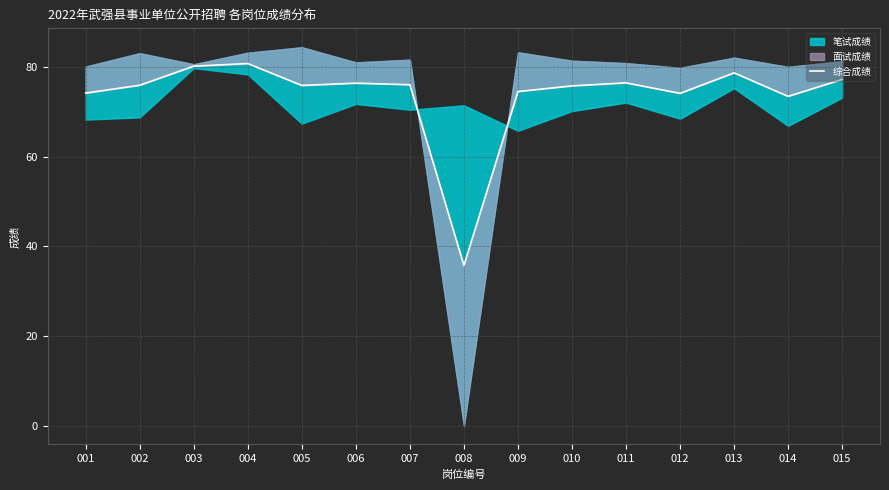

How many lines are shown in the chart?

1